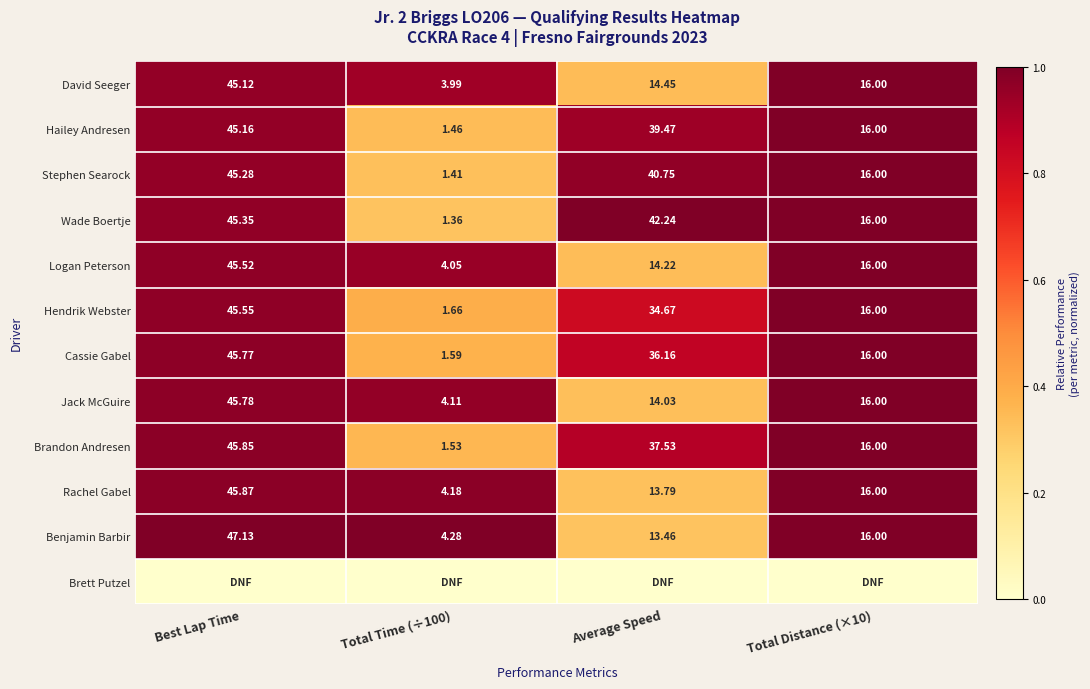

At which label does Rachel Gabel reach its peak?

Best Lap Time